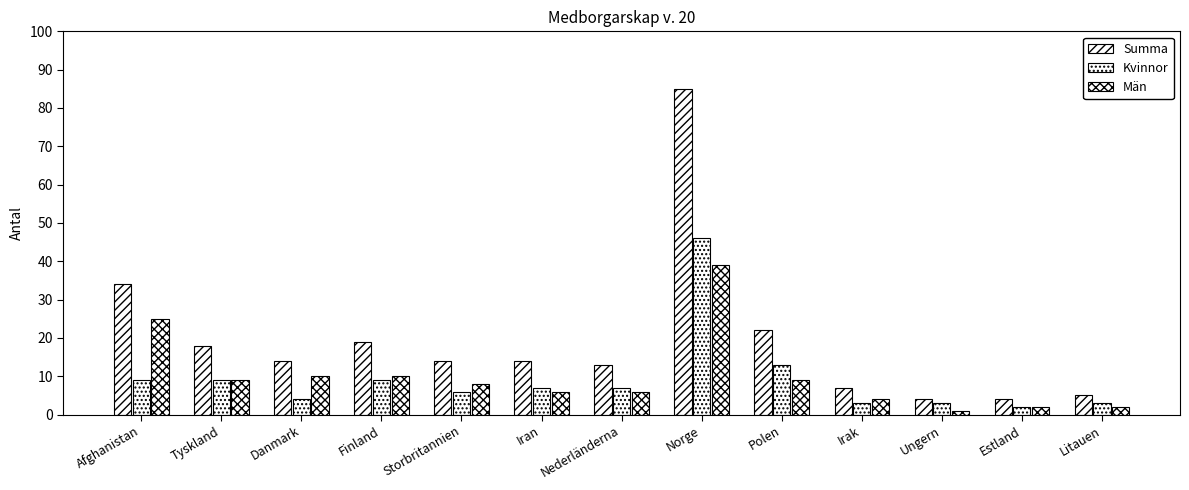

What is the difference between the second highest and minimum values in the Män series?

24